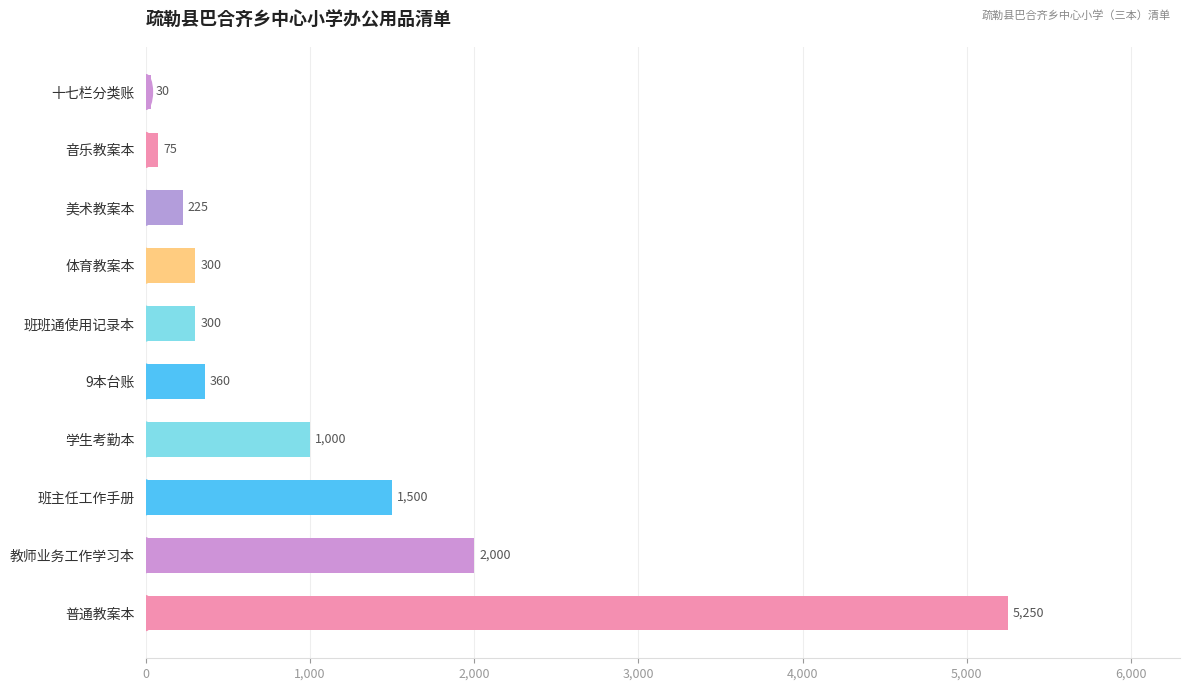

Does the chart contain any negative values?

No